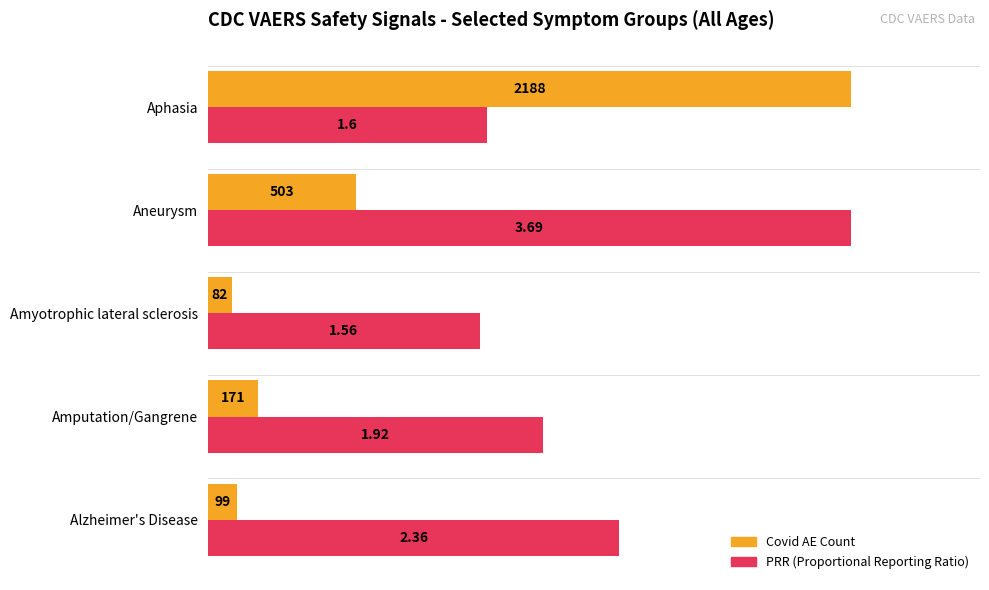

What are all the series names shown in the legend?

Covid AE Count, PRR (Proportional Reporting Ratio)